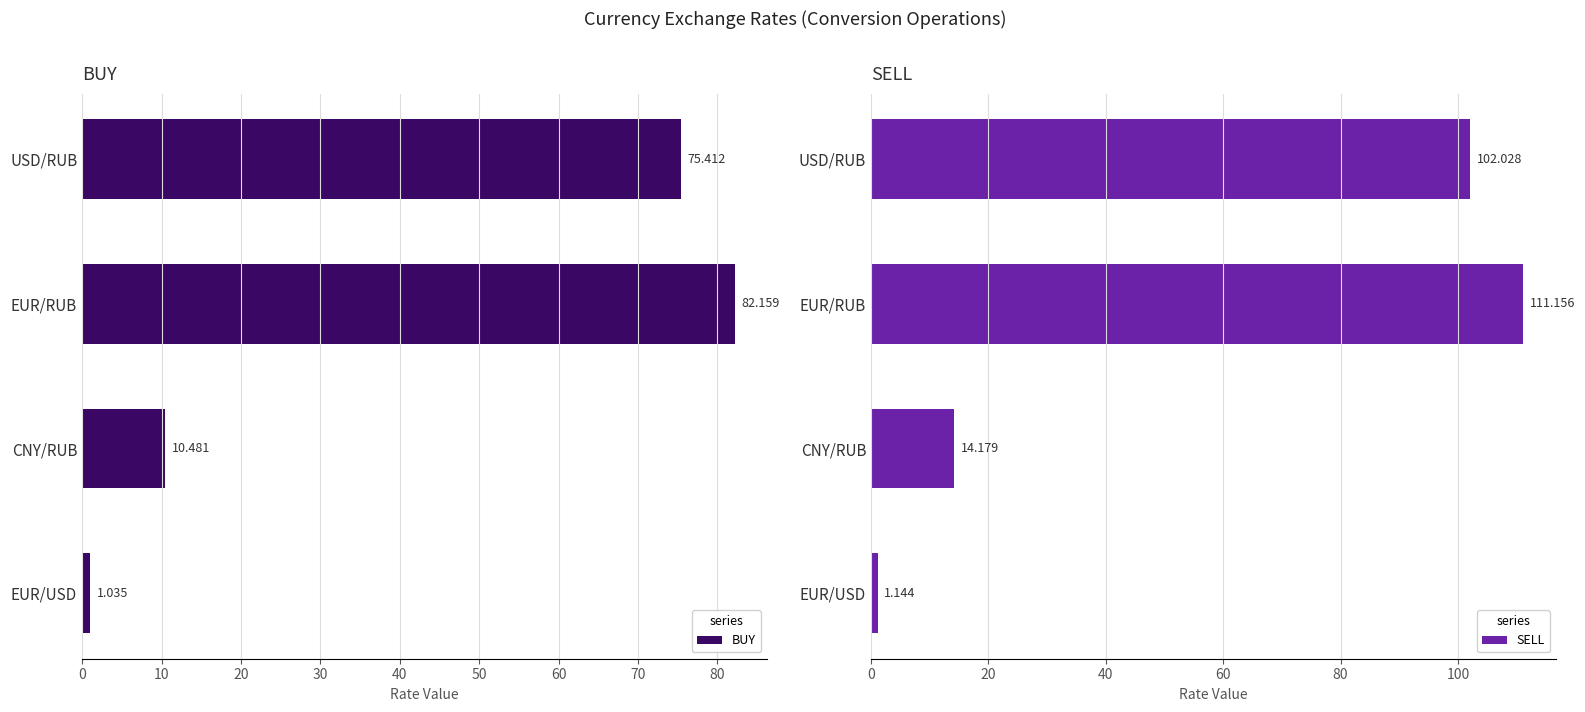

Where is BUY nearest to the value 41?

CNY/RUB